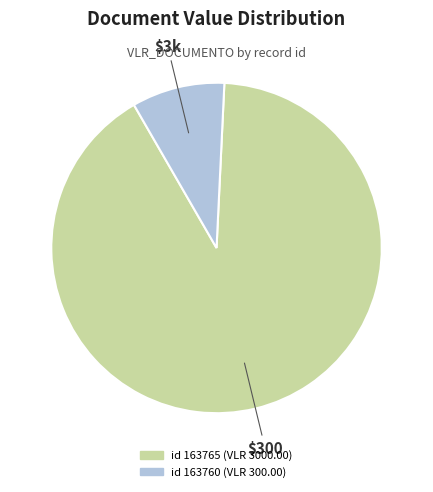

Which slice is the smallest?

163760